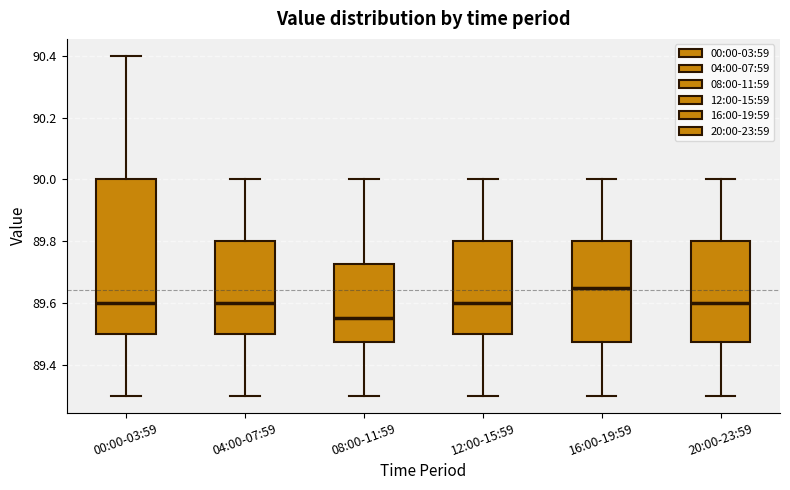

Comparing the boxes themselves (not the whiskers), which one is the tallest?

00:00-03:59